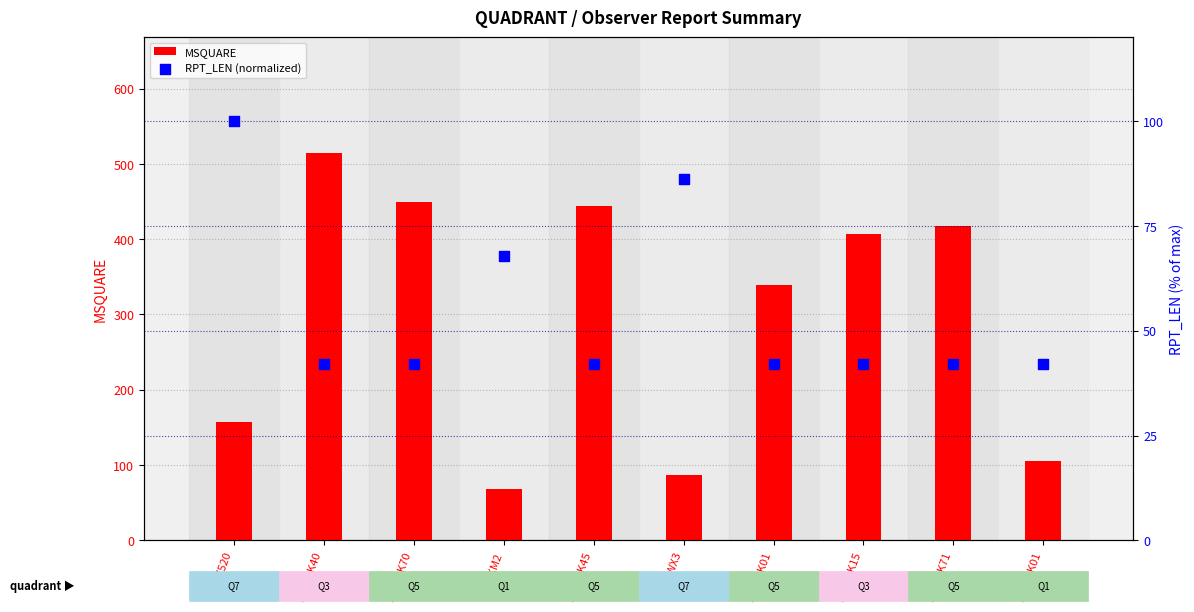

Which series contains the lowest Y value?

RPT_LEN (normalized)